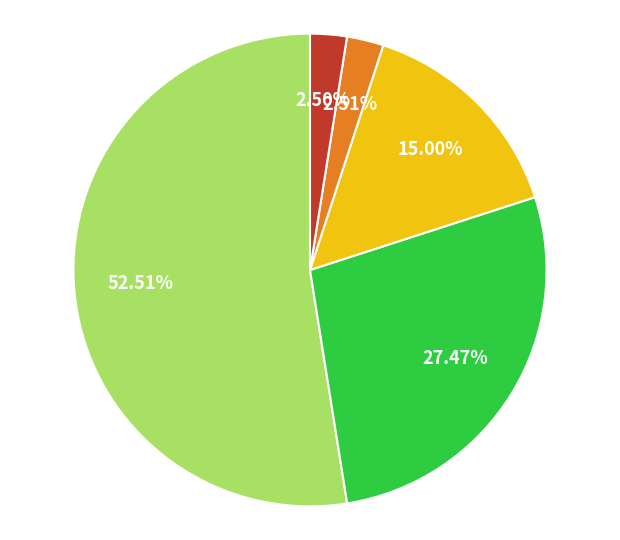

Is there any slice that represents more than half of the pie?

Yes